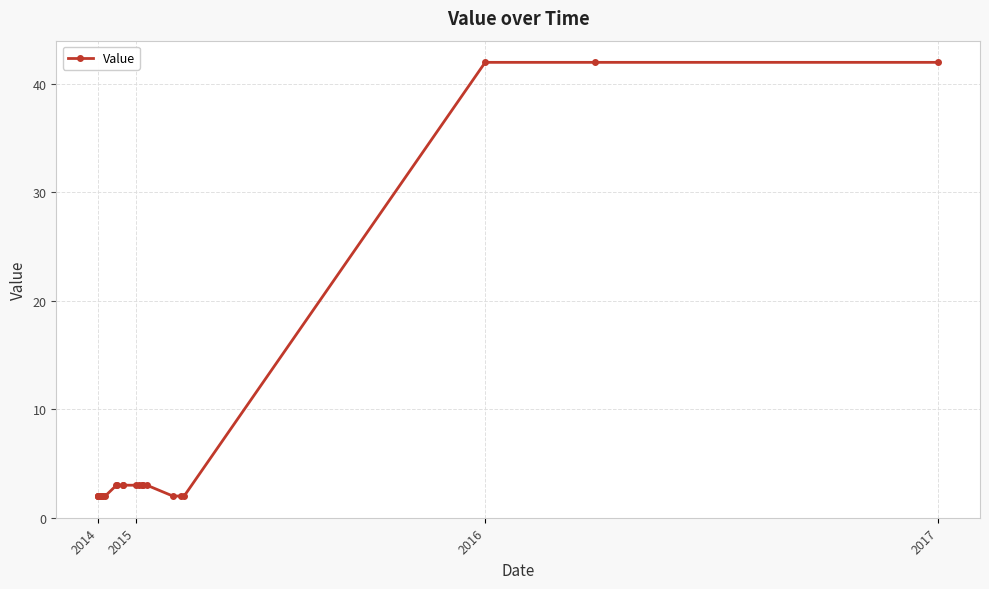

What is the difference between the second highest and minimum values?

40